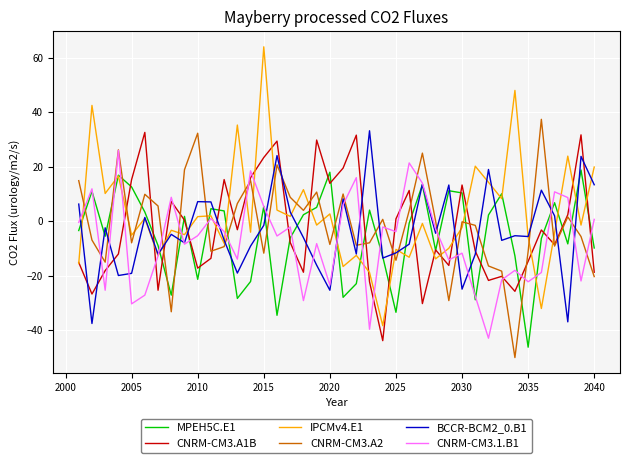

How many lines are shown in the chart?

6